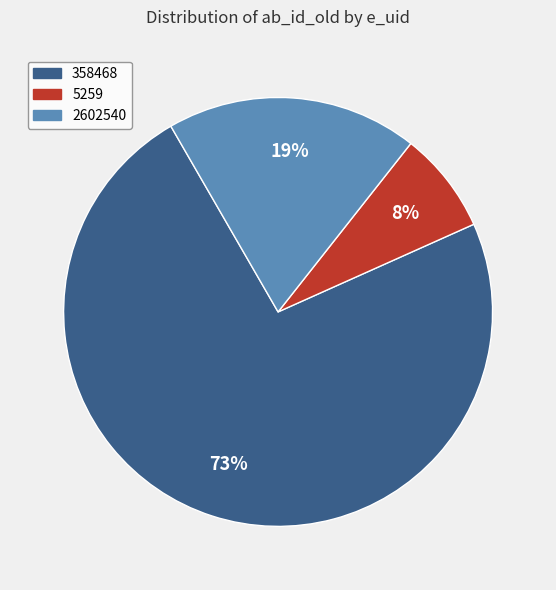

True or false: 358468 accounts for 80% of the total.

False